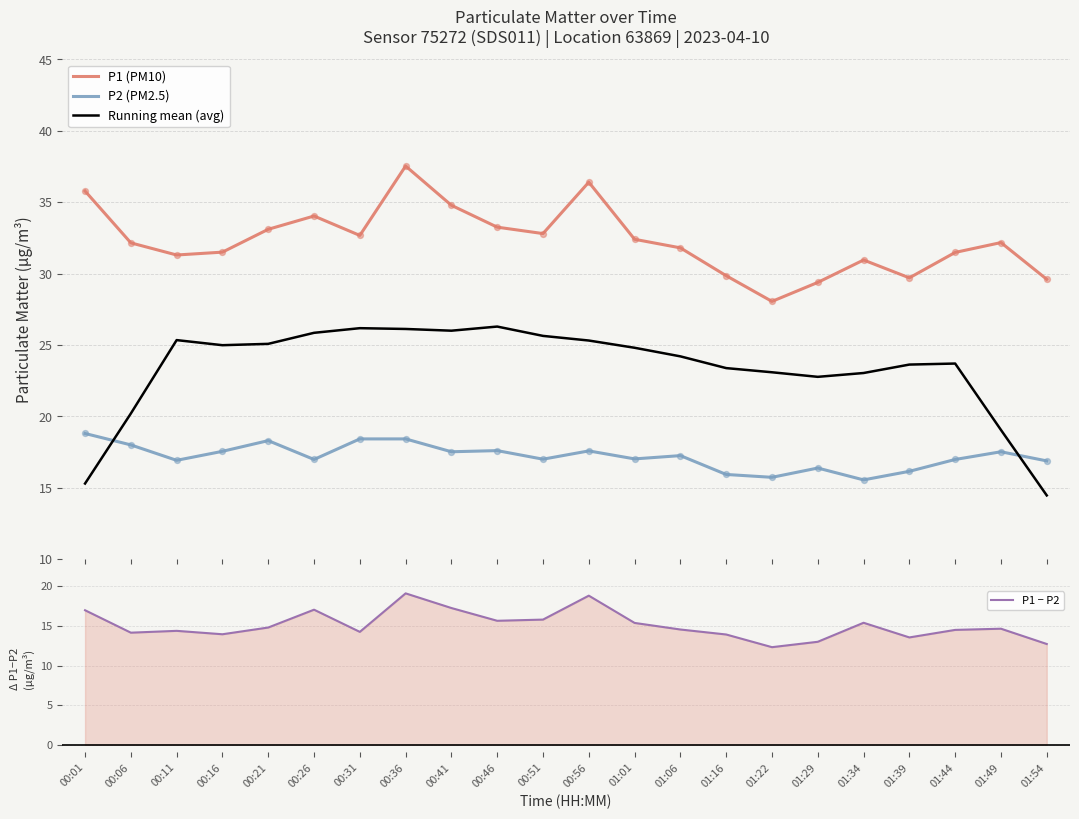

Is the value of P1 (PM10) at 01:22 greater than the value of P2 (PM2.5) at 01:01?

Yes